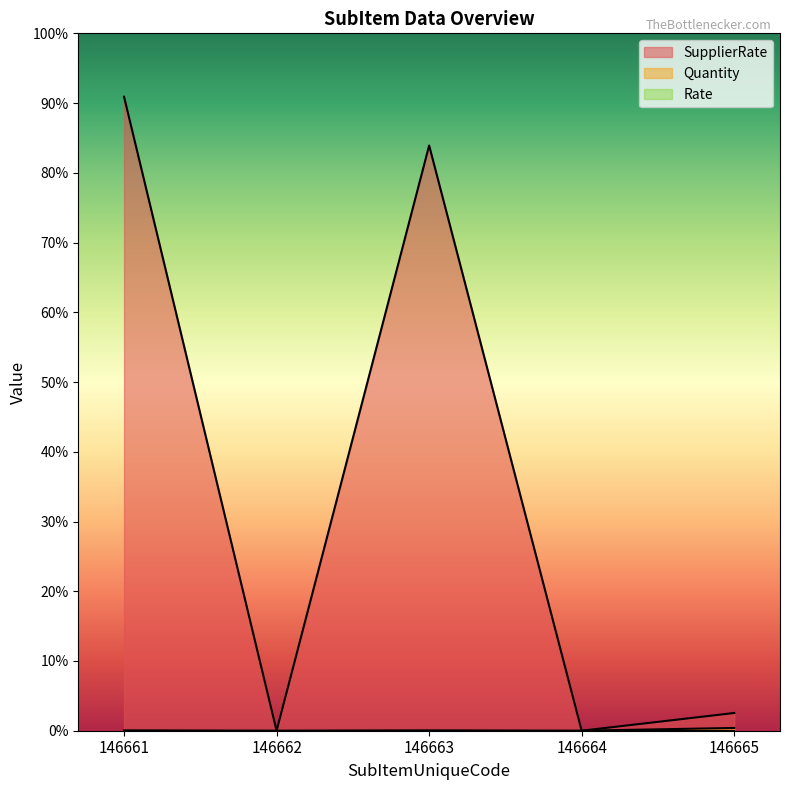

The value of Quantity at 146665 is 39. True or false?

False